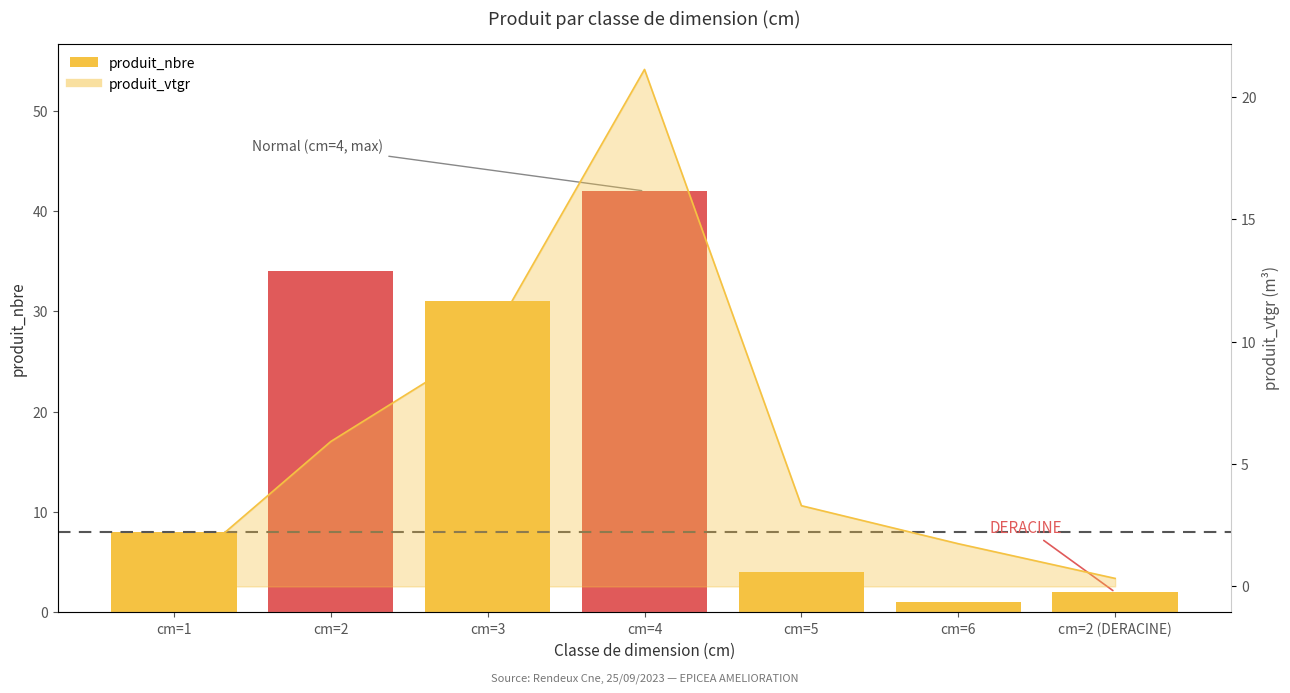

What is the average value?

17